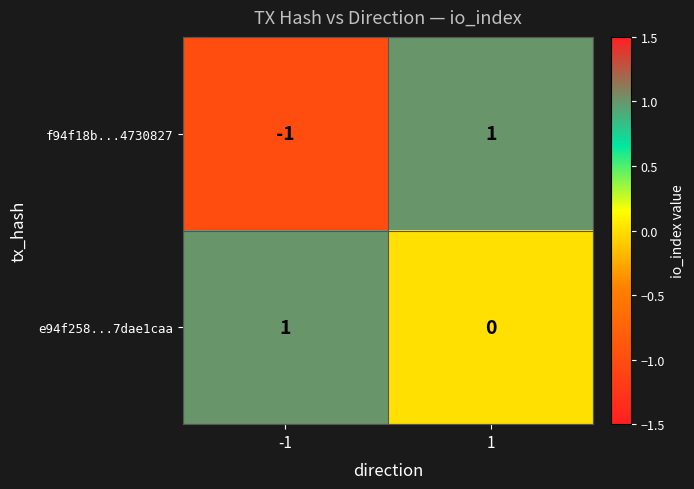

List the series in order of their overall mean, lowest first.

f94f18b...4730827, e94f258...7dae1caa